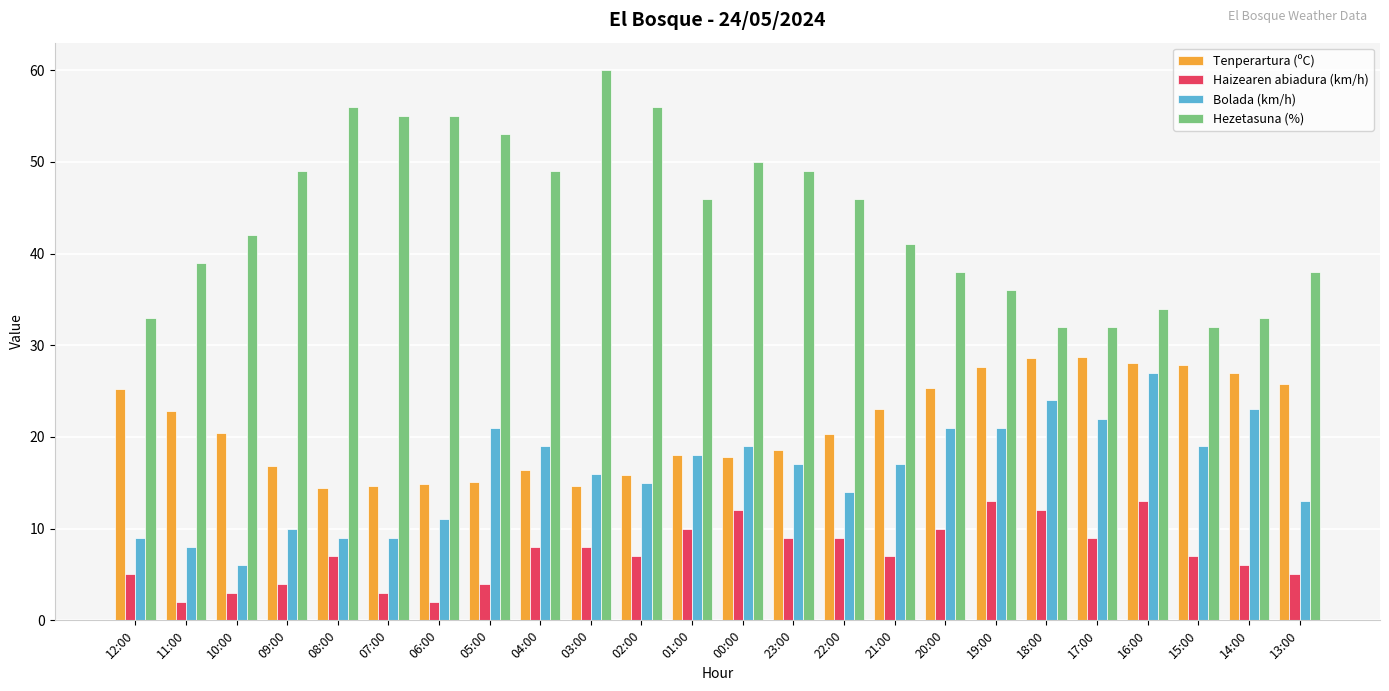

How many series are shown in this chart?

4